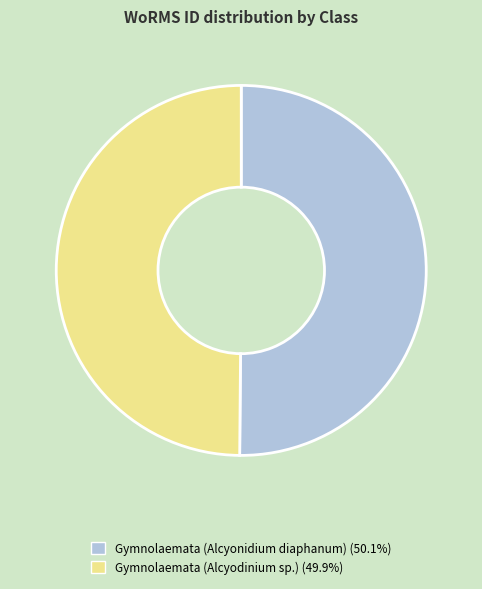

Approximately how many times larger is the value at Gymnolaemata (Alcyodinium sp.) compared to Gymnolaemata (Alcyonidium diaphanum)?

1.0